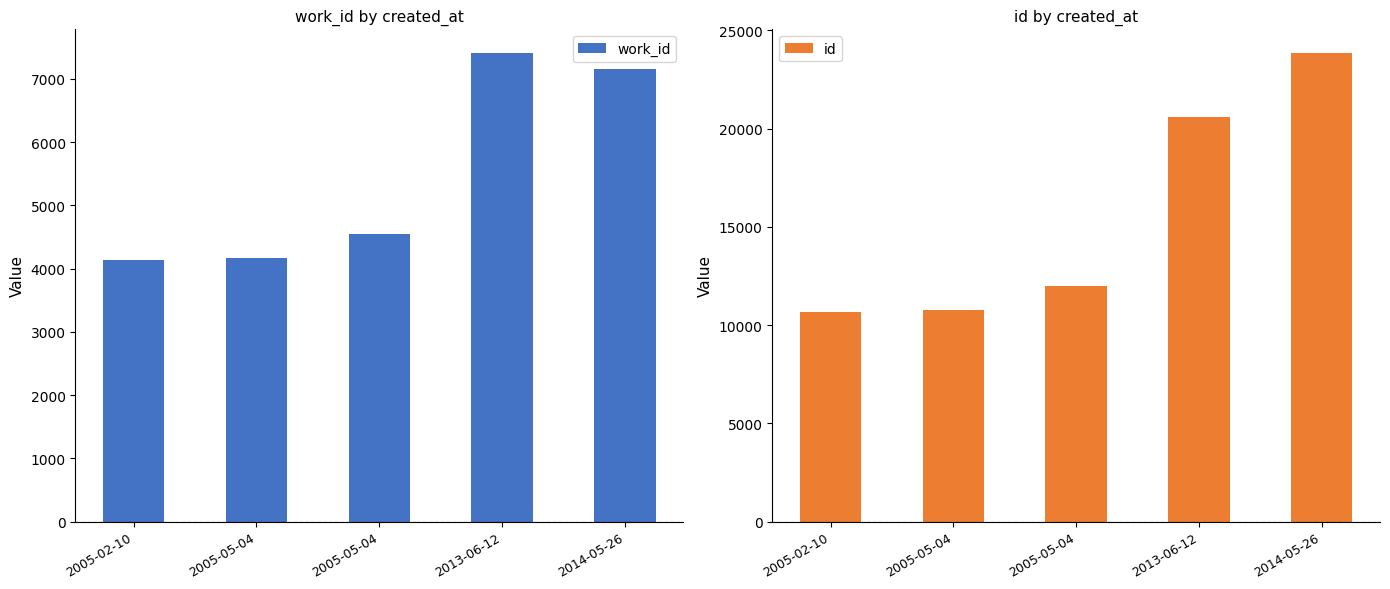

Reading left to right, transcribe all the data shown in this chart.

work_id: 4141	4171	4555	7414	7163
id: 10653	10771	11971	20602	23863